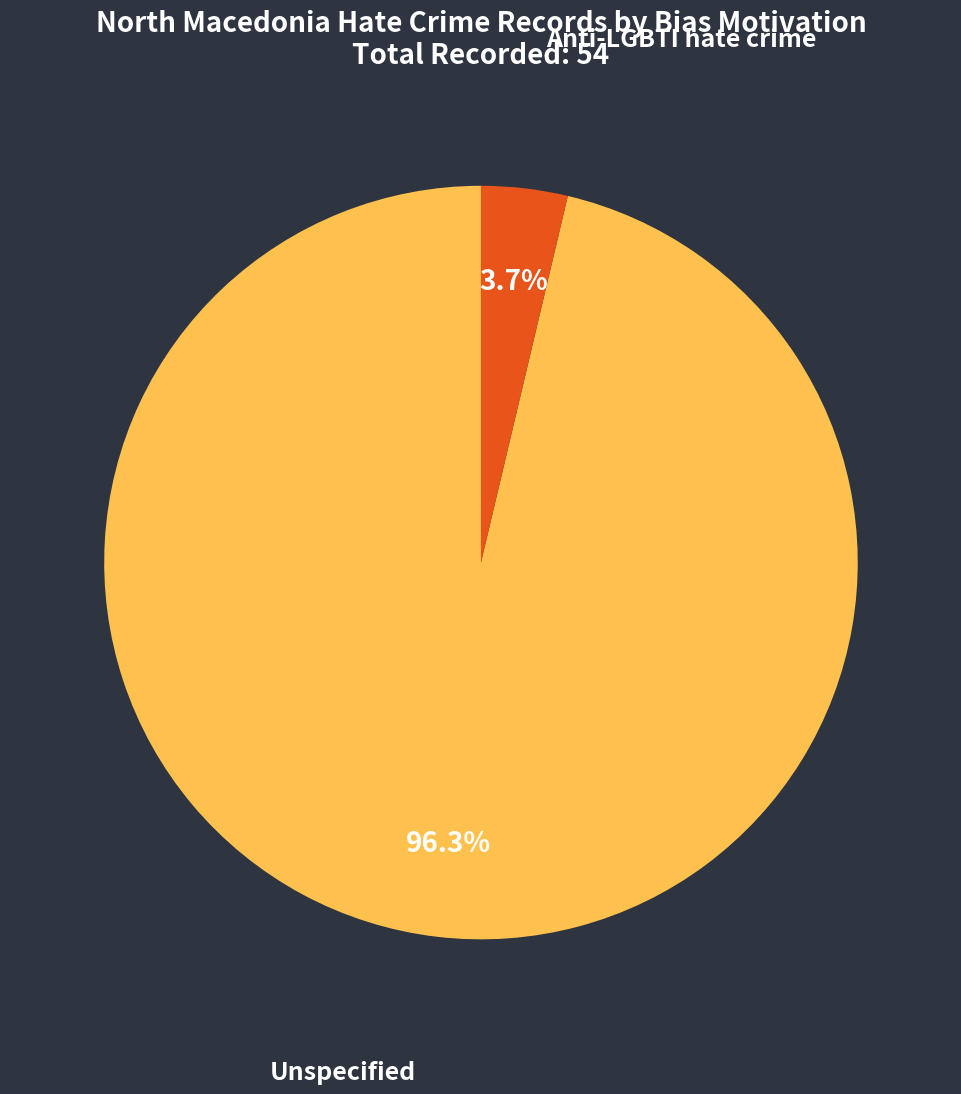

What is the total percentage of Unspecified and Anti-LGBTI hate crime?

100.0%